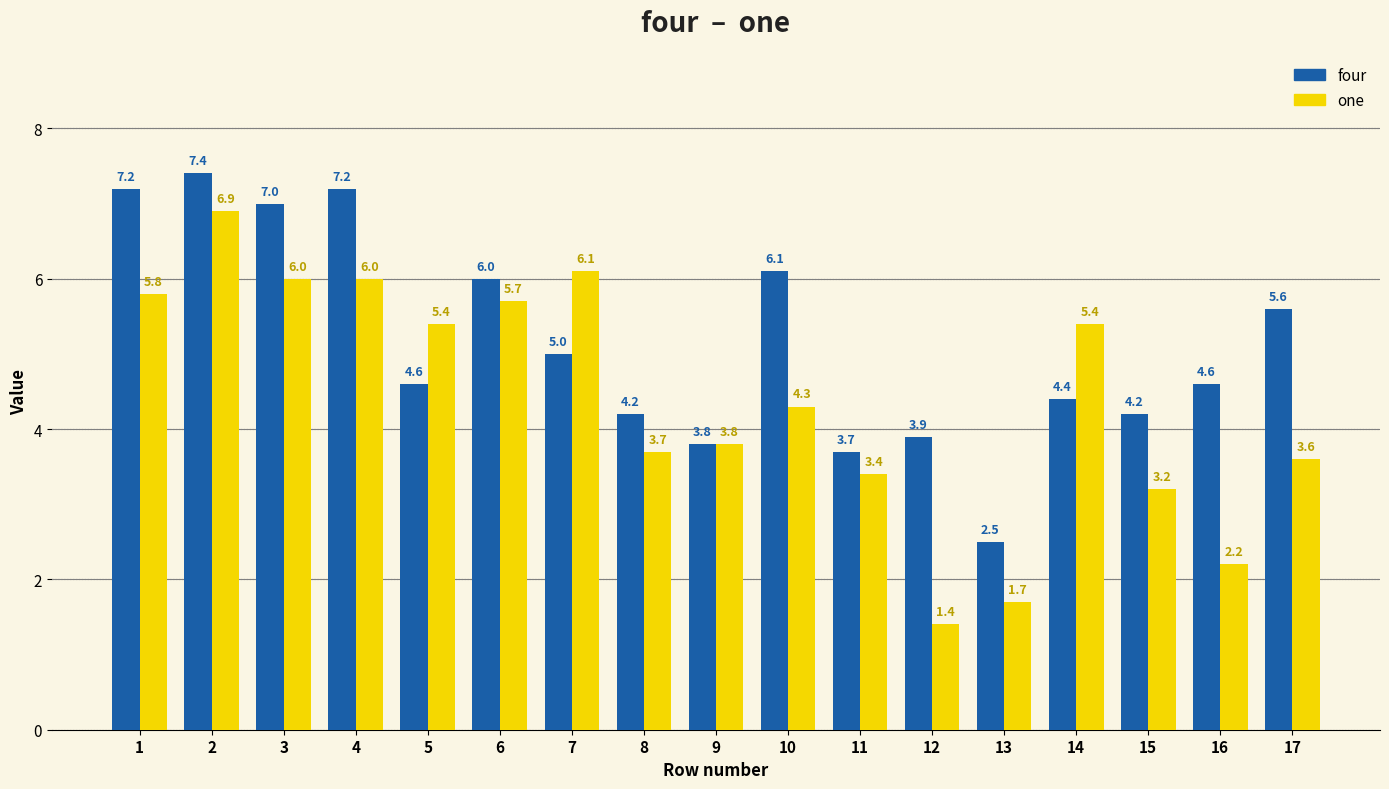

Rank the series at 5 from lowest to highest value.

four, one